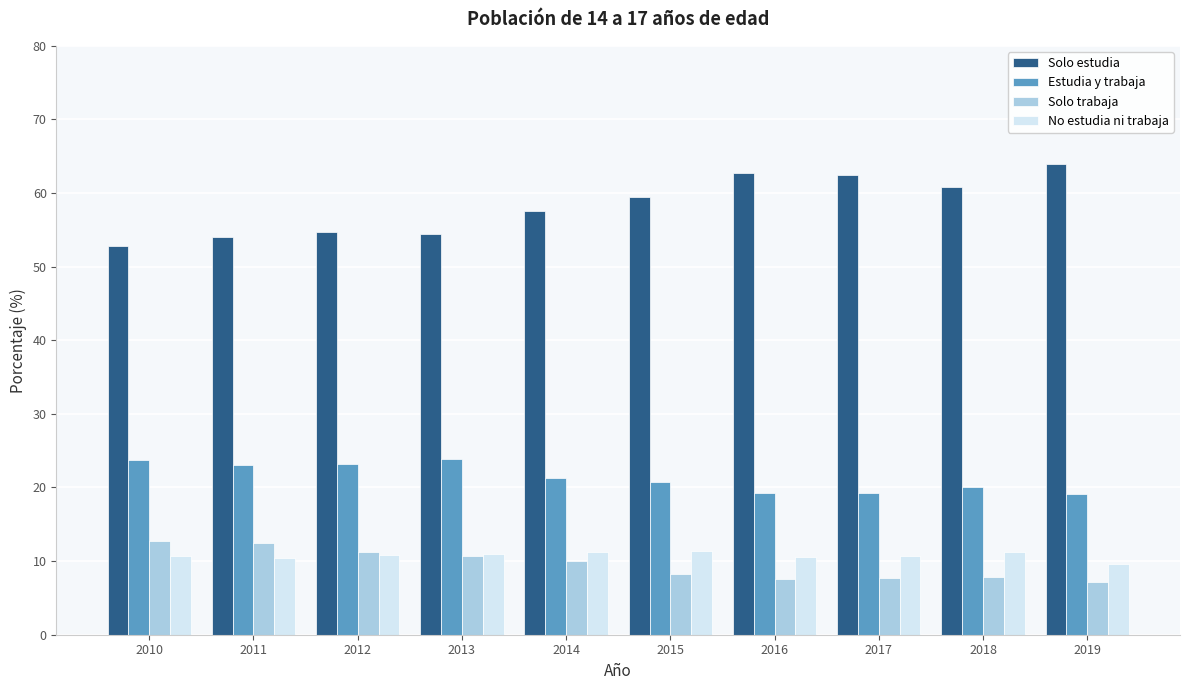

What are all the series names shown in the legend?

Solo estudia, Estudia y trabaja, Solo trabaja, No estudia ni trabaja